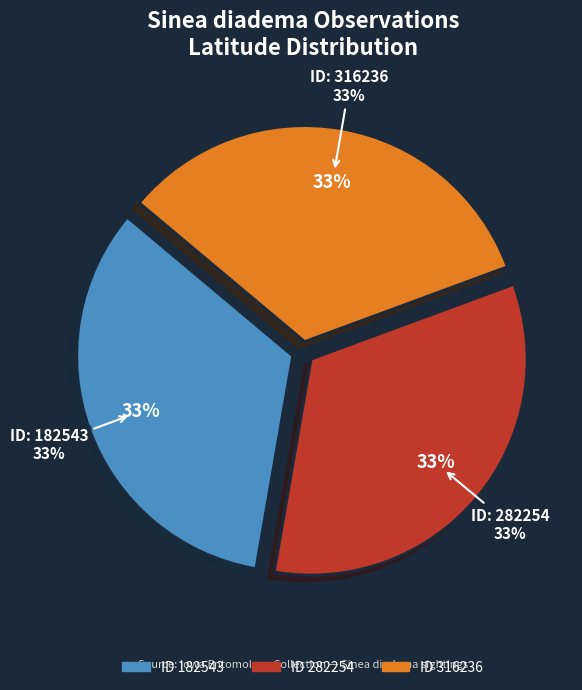

To the nearest percent, what is the average slice percentage?

33%